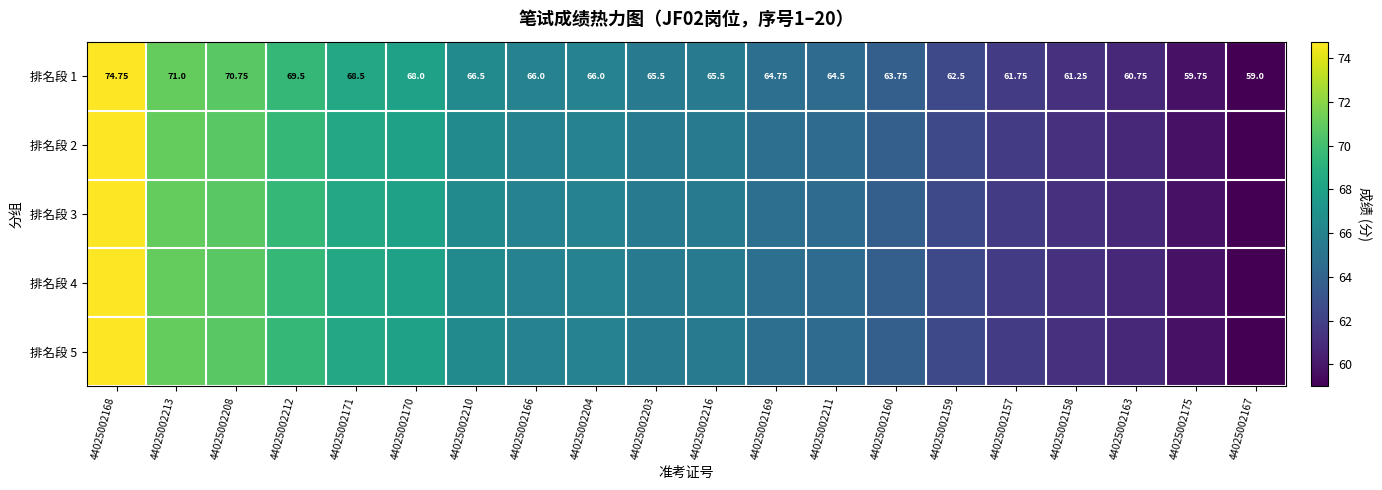

The value of 排名段 5 at 44025002170 is 107.7. True or false?

False